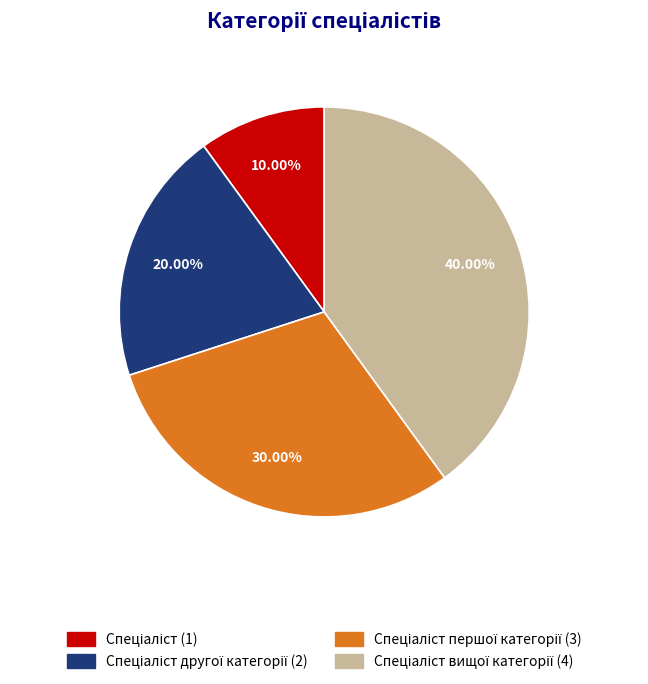

Is there a majority slice in this chart?

No